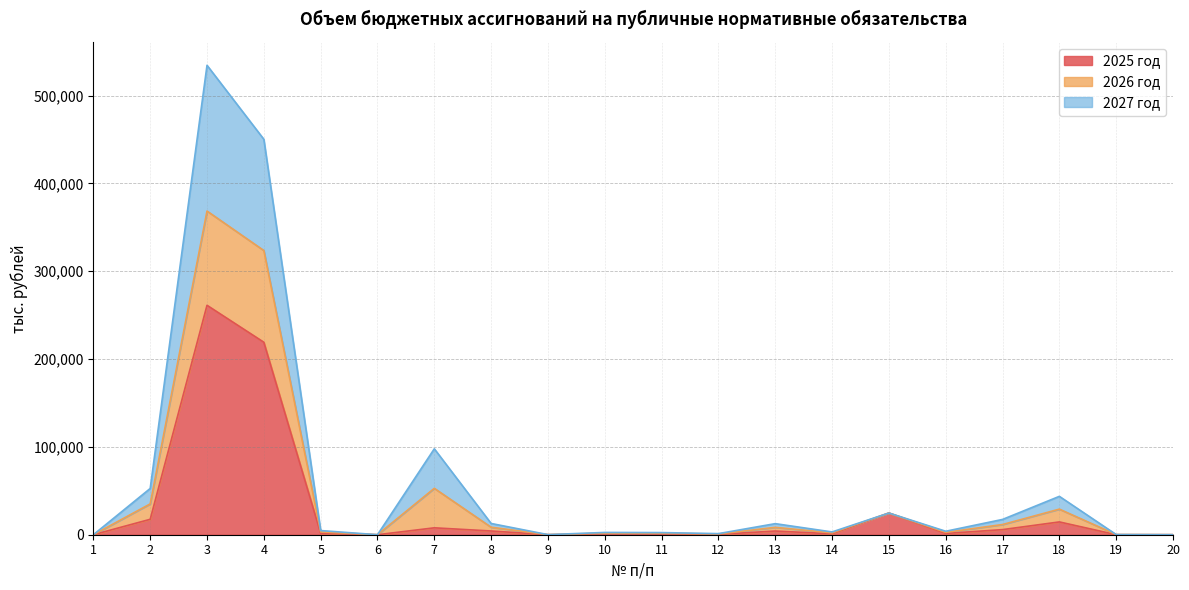

How many values in the 2027 год series exceed 3156?

9